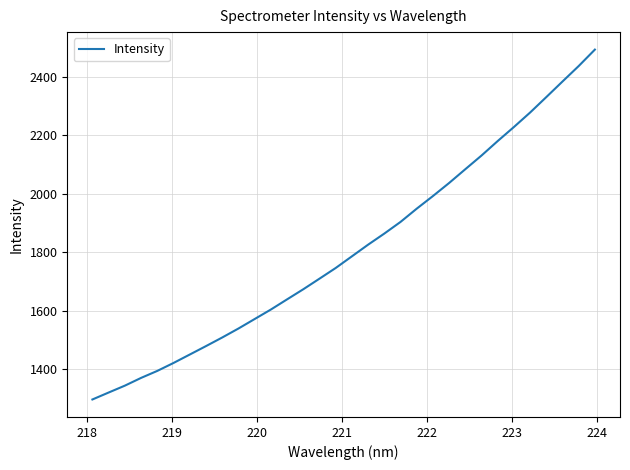

What is the minimum value shown in the chart?

1296.4